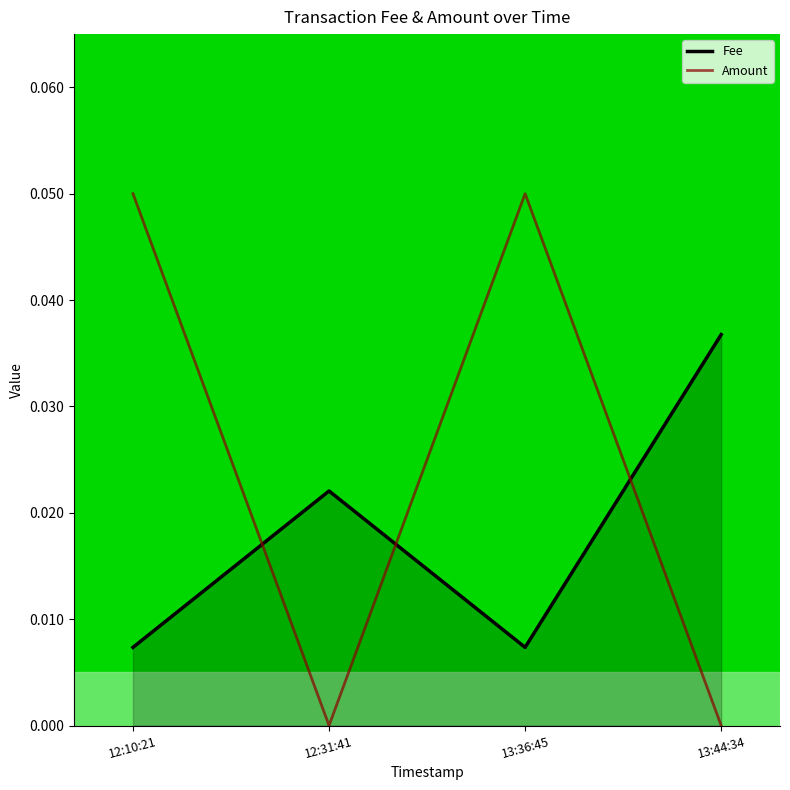

Between 12:31:41 and 13:36:45, which series saw the biggest shift?

Amount